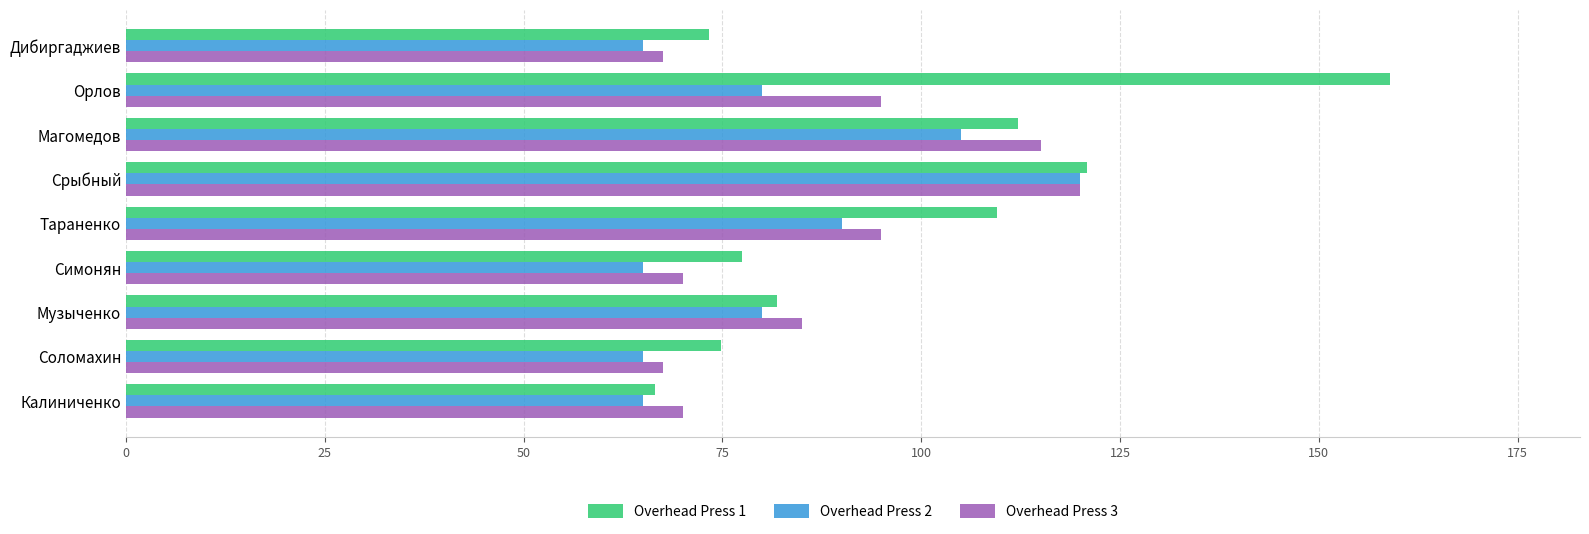

What is the smallest value displayed?

65.0